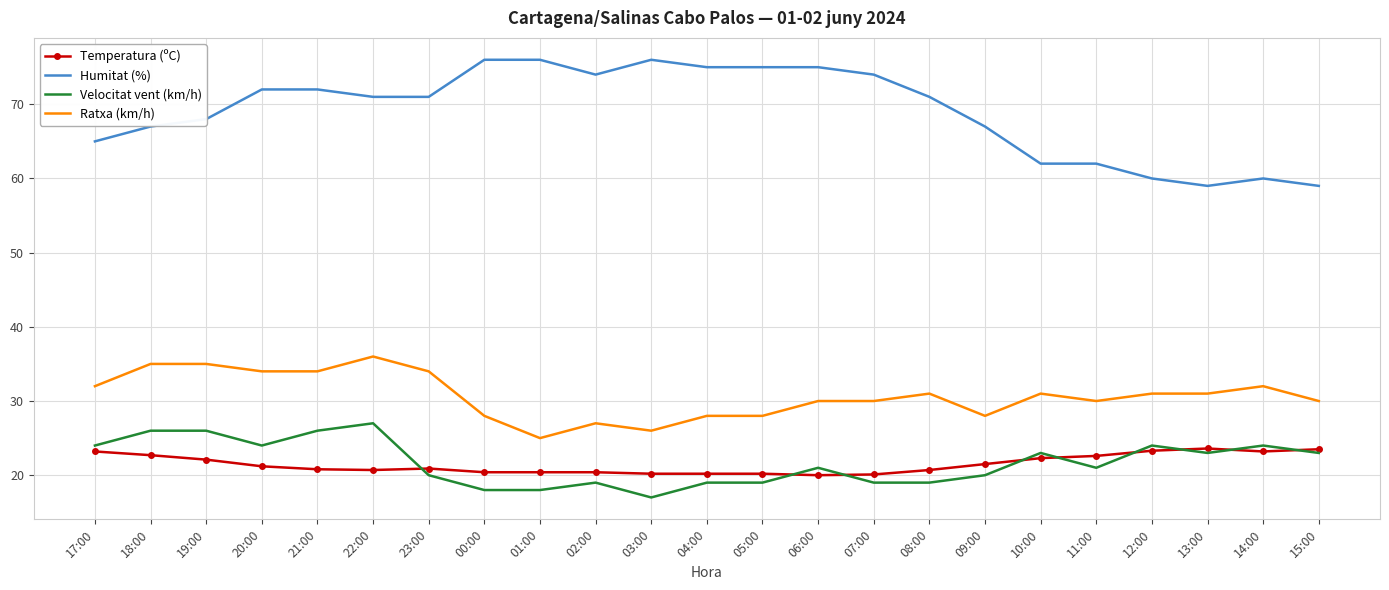

What position from the right is 10:00?

6